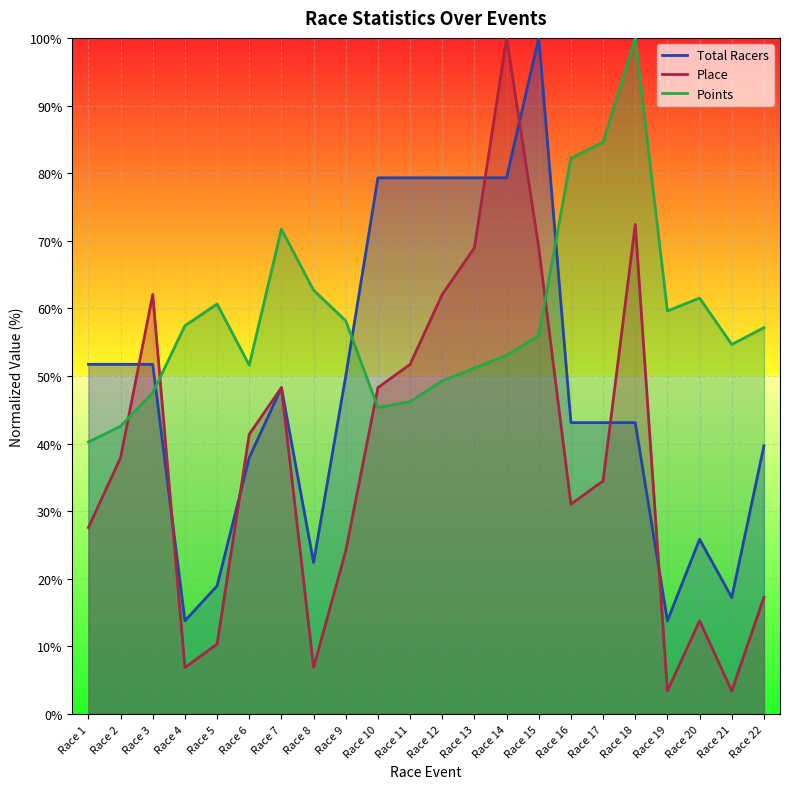

Where do Total Racers and Points first cross each other?

Race 3 and Race 4